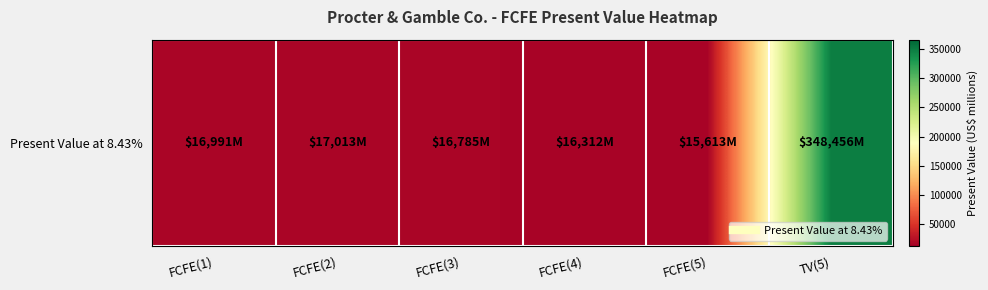

Rank the categories by value from lowest to highest.

FCFE(5), FCFE(4), FCFE(3), FCFE(1), FCFE(2), TV(5)